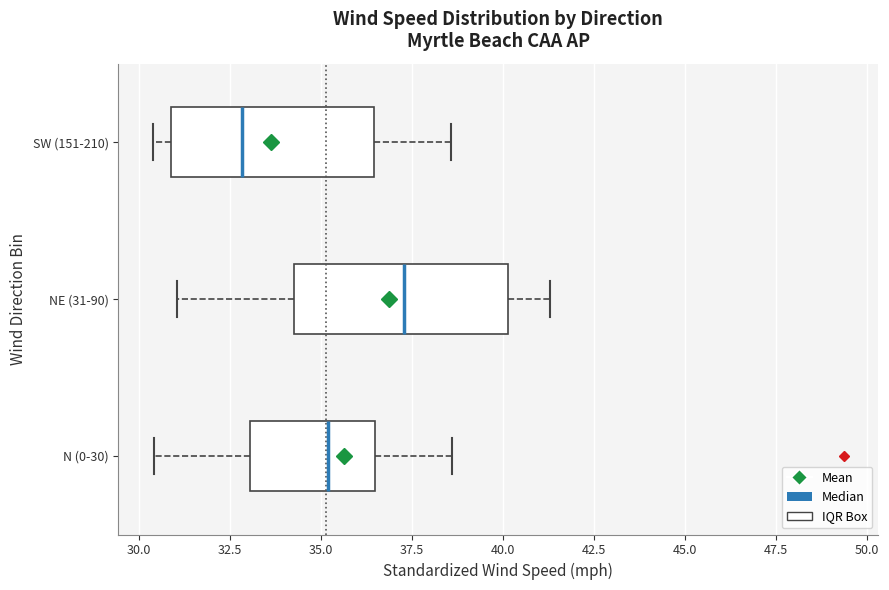

Which box has the furthest to the left median line?

SW (151-210)